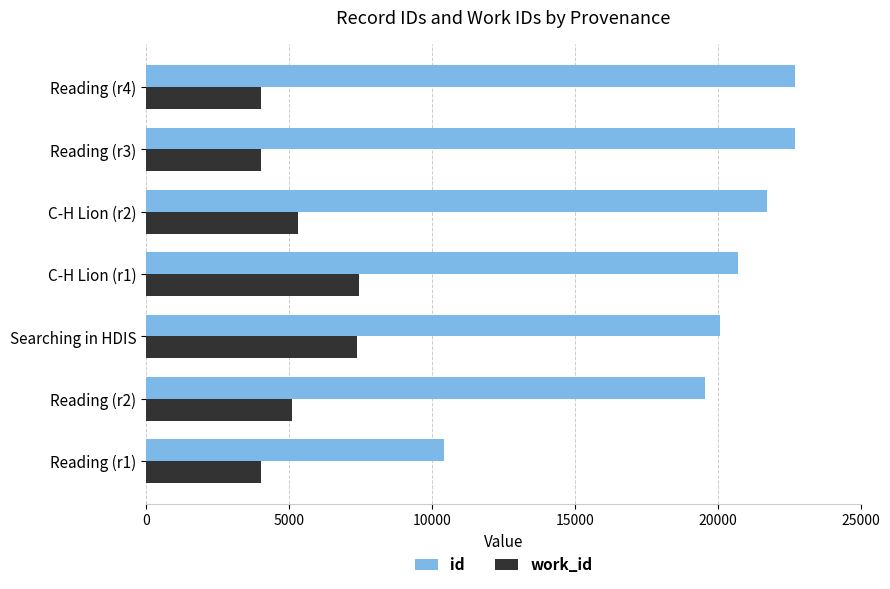

How many categories are shown in the chart?

7